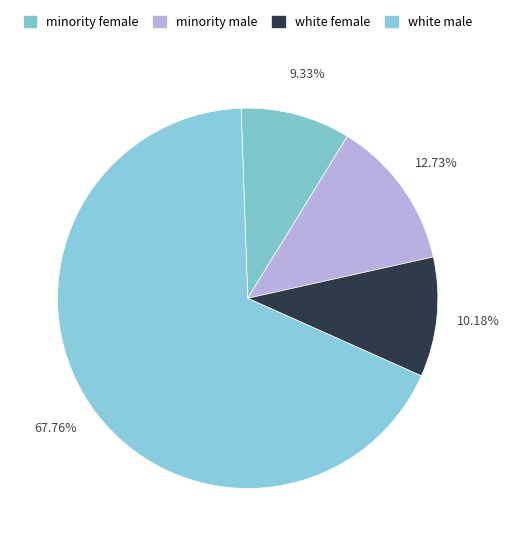

How many slices are in this pie chart?

4